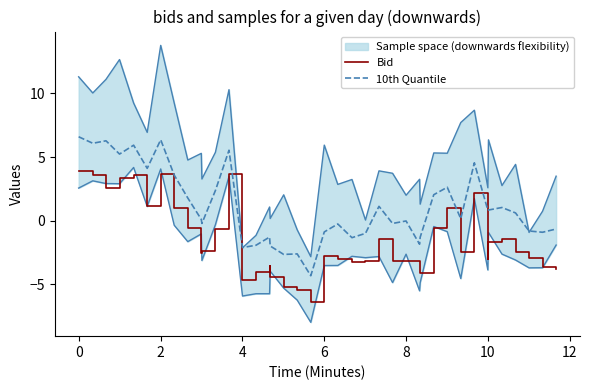

In 10th Quantile, how many points are higher than both neighbors (excluding endpoints)?

12